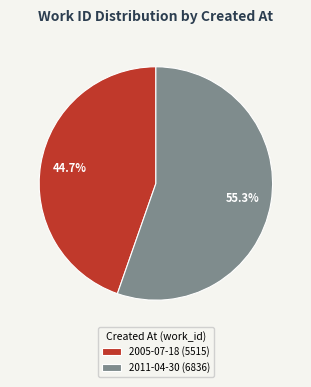

The 2005-07-18 slice represents 45% of the pie. True or false?

True